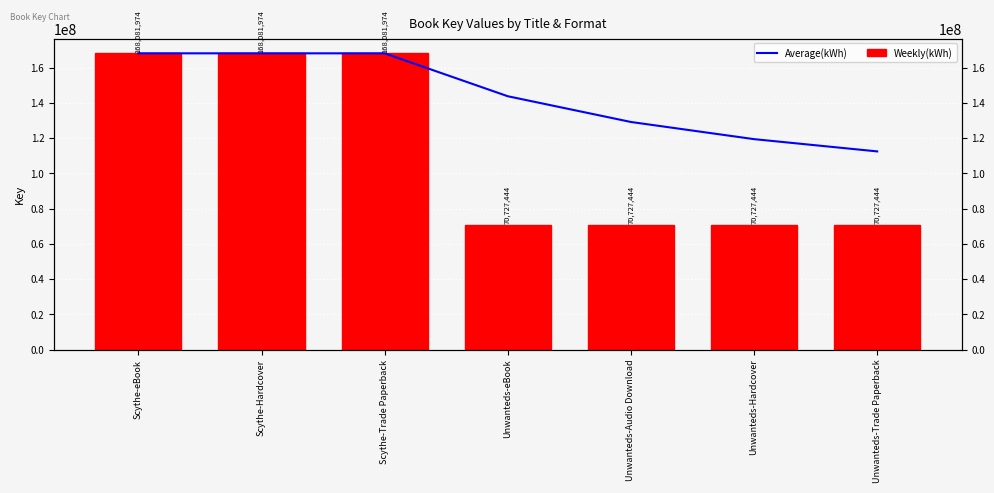

Is it true that Weekly(kWh) equals 70727444.0 at Unwanteds-Audio Download?

True